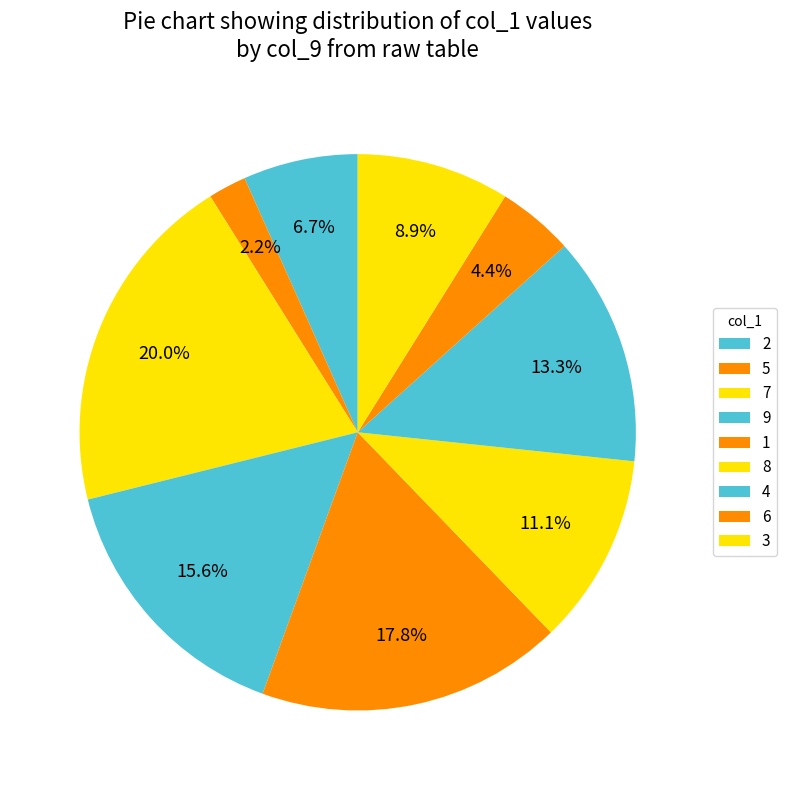

Which category has the biggest portion of the pie?

7